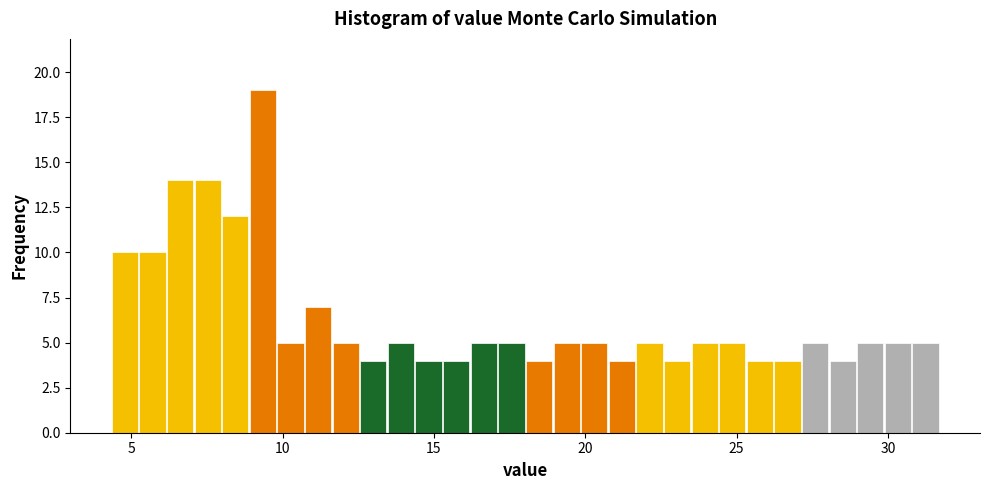

Read against the x-axis, roughly where is the centre of the tallest bar?

9.5